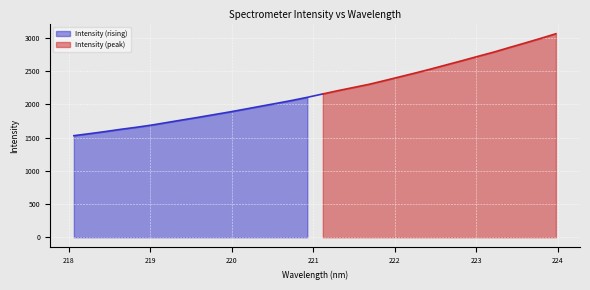

The value at 220.7354 is 2059.1. True or false?

True